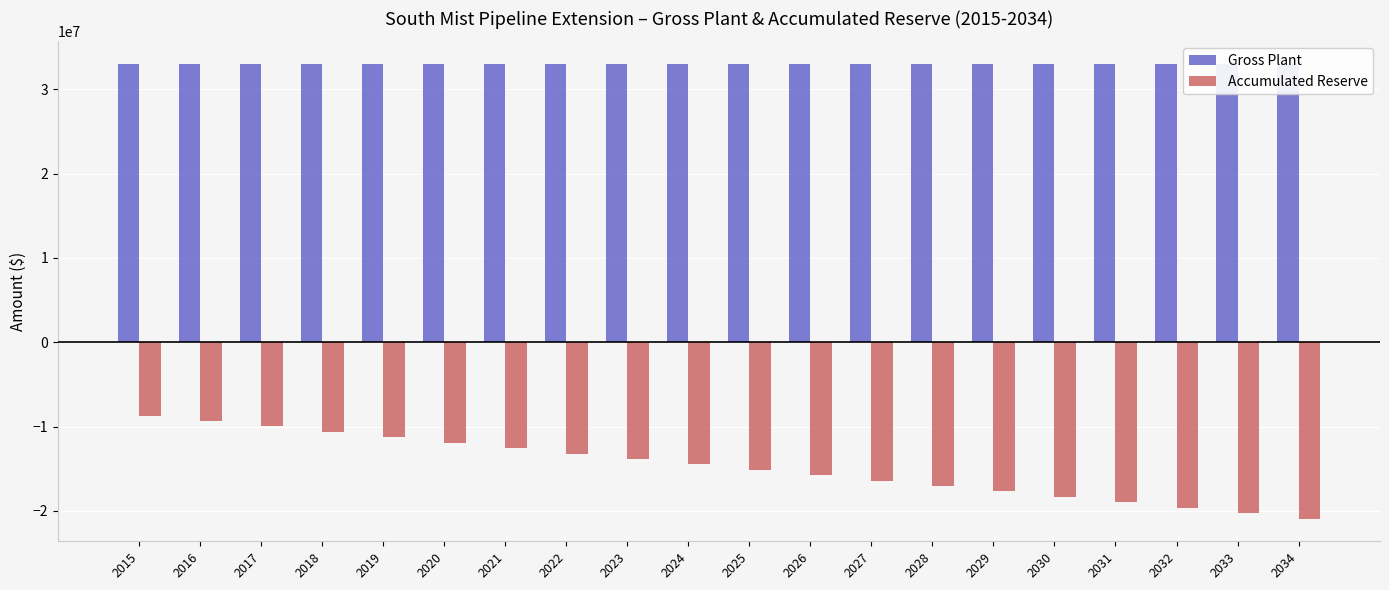

What is the value of the Accumulated Reserve bar at the 17th from the left?

-18983141.0